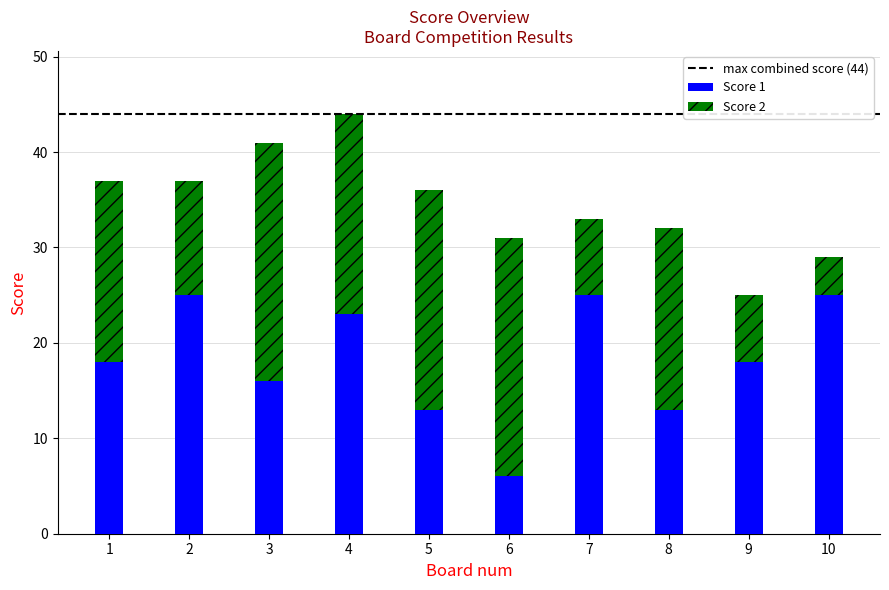

True or false: Score 1 has a value of 6 at 6.

True